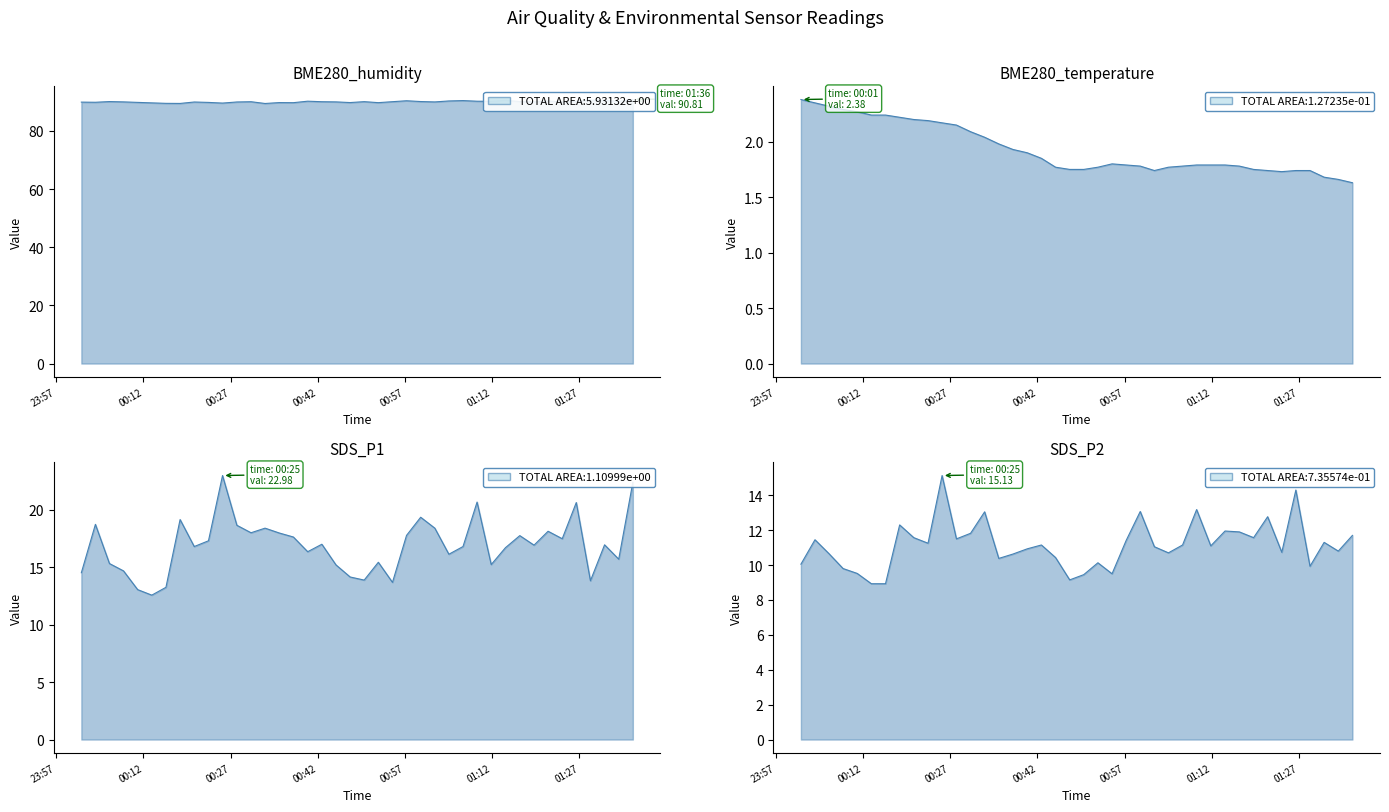

True or false: BME280_temperature and SDS_P1 intersect in this chart.

False